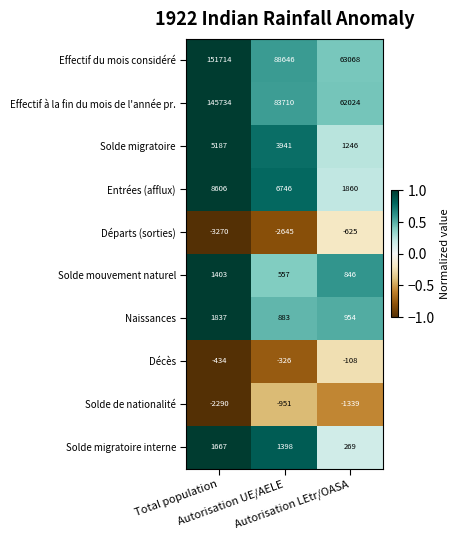

How many Solde migratoire interne values are between 269 and 1667?

3